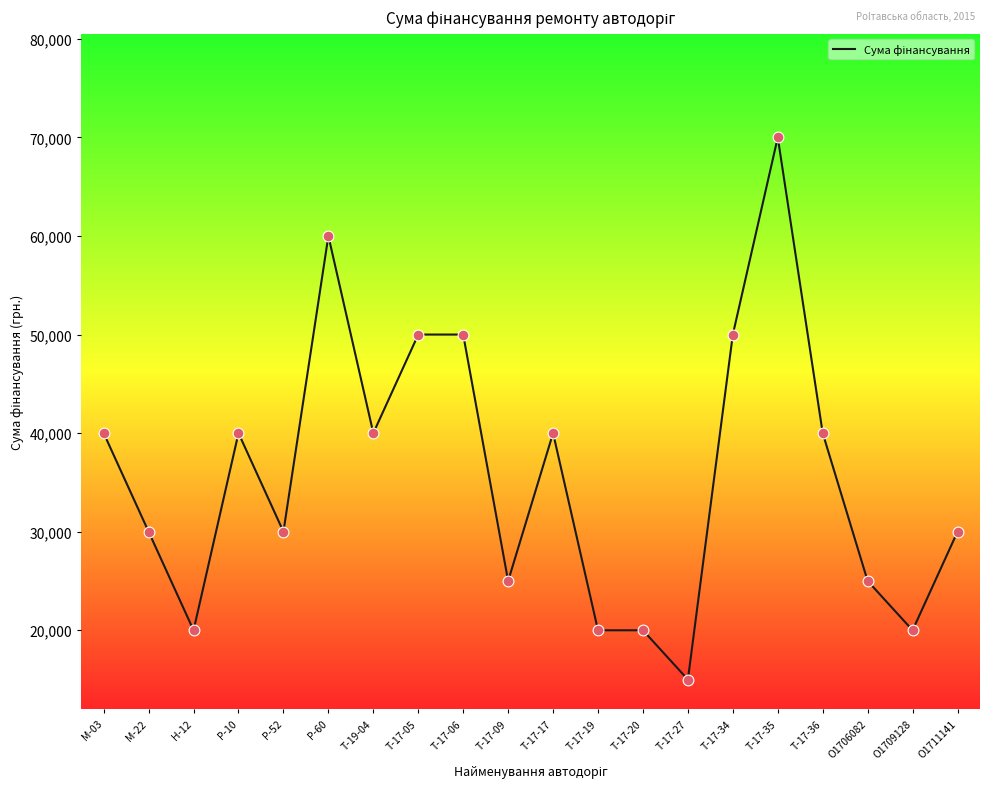

What is the change in value from Р-52 to Т-17-05?

+20000